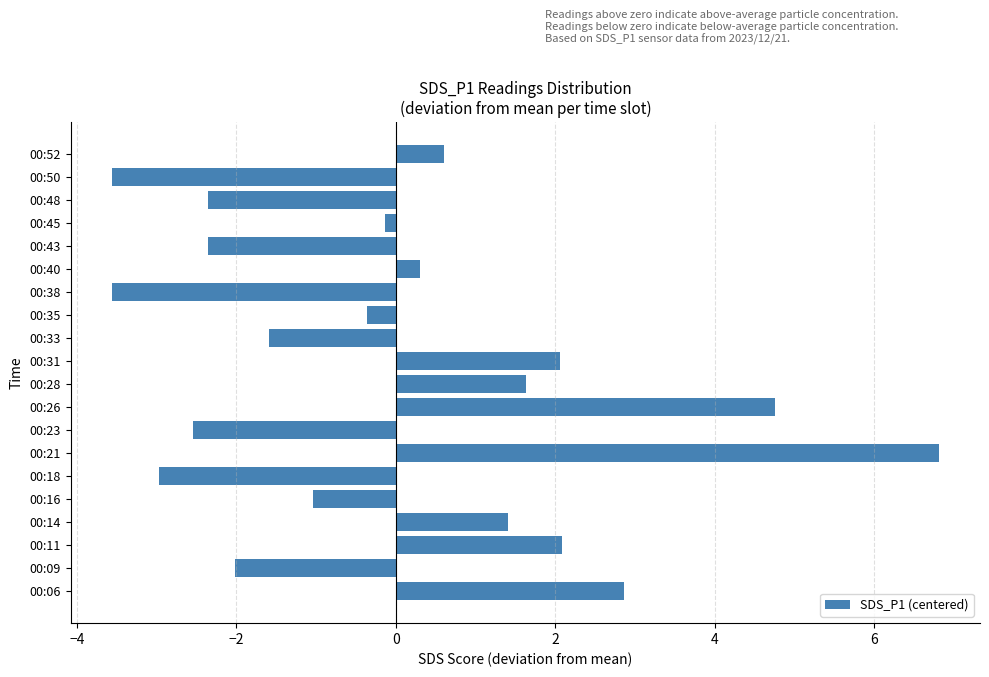

How many values exceed 0?

9